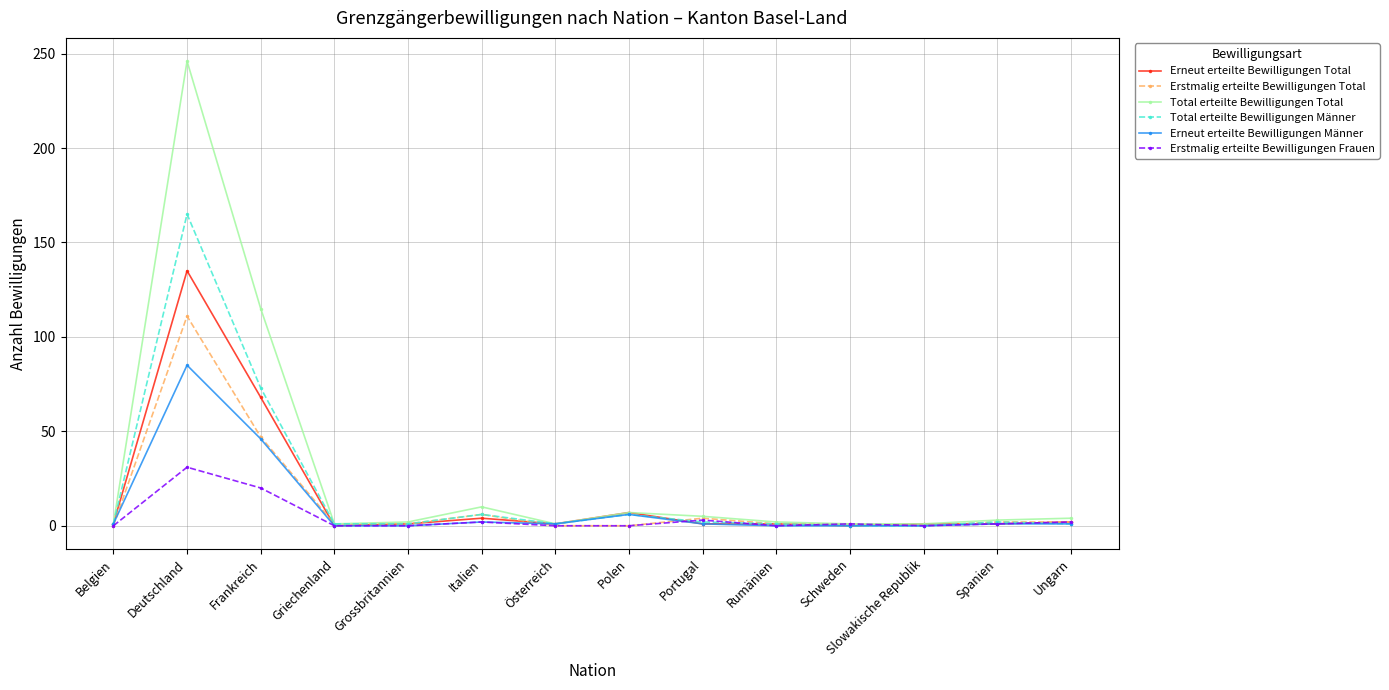

What is the label of the 3rd point from the right?

Slowakische Republik